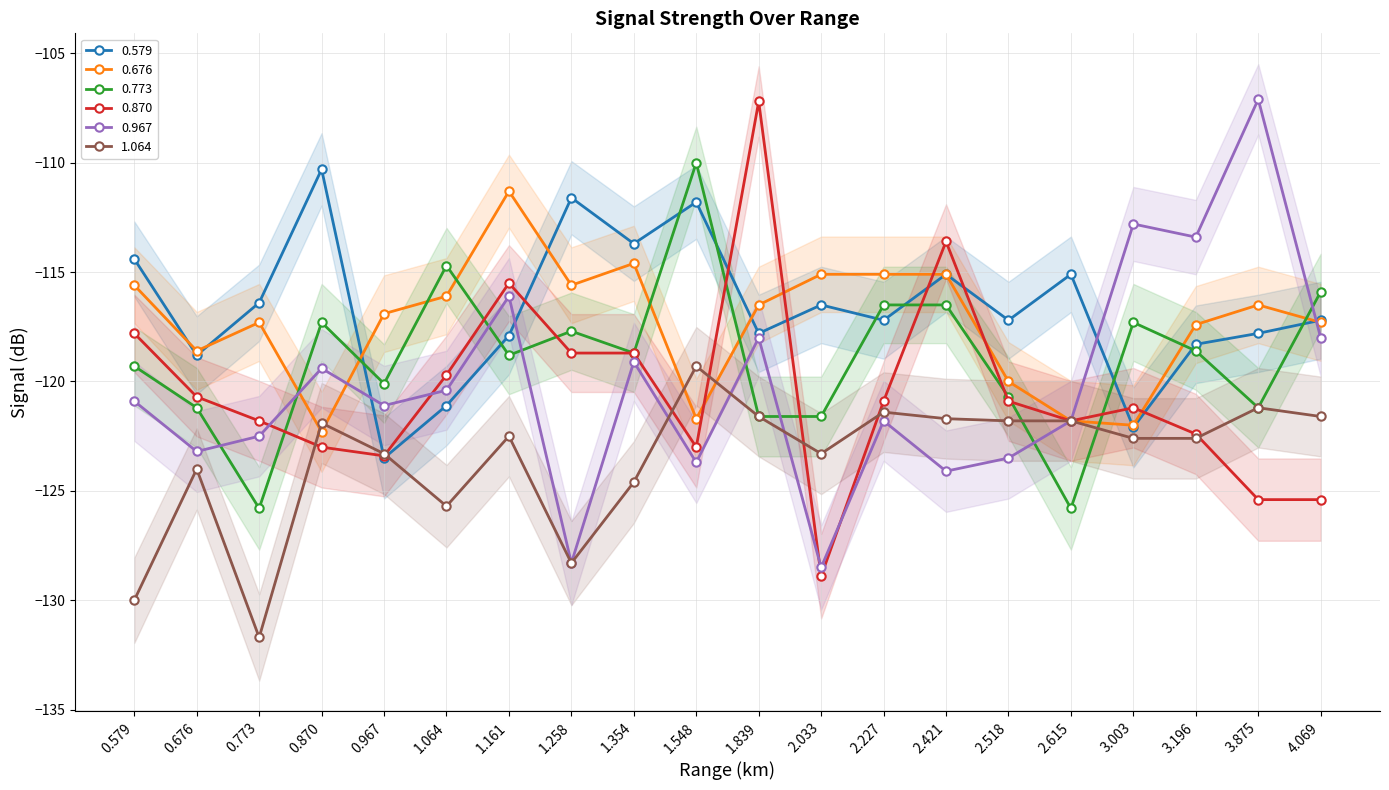

How many lines are shown in the chart?

6